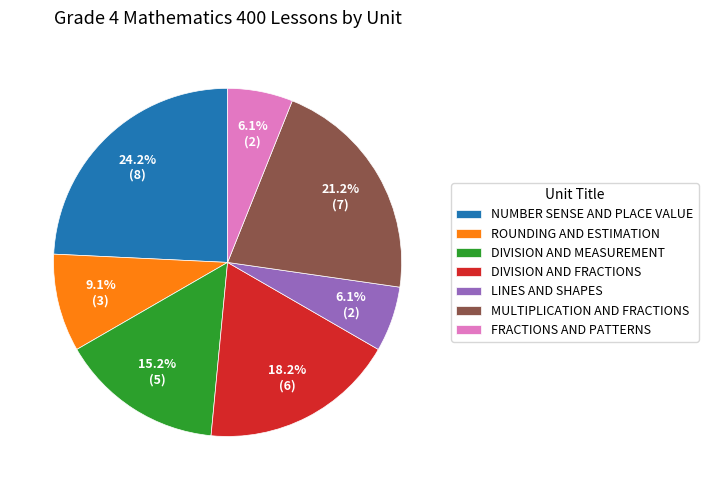

Which has a higher value, DIVISION AND FRACTIONS or DIVISION AND MEASUREMENT?

DIVISION AND FRACTIONS